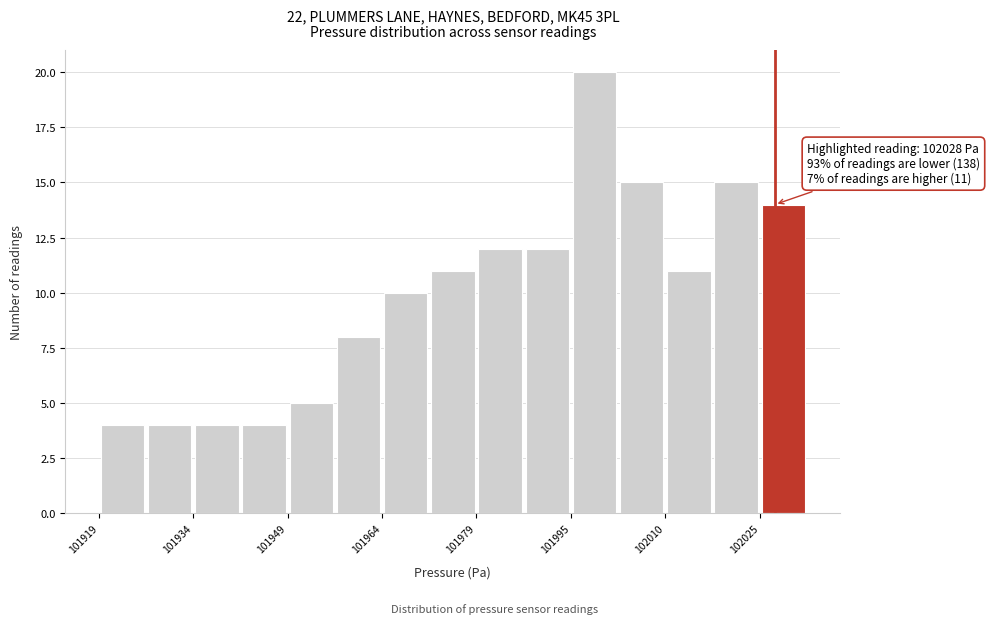

Read against the x-axis, roughly where is the centre of the tallest bar?

101998